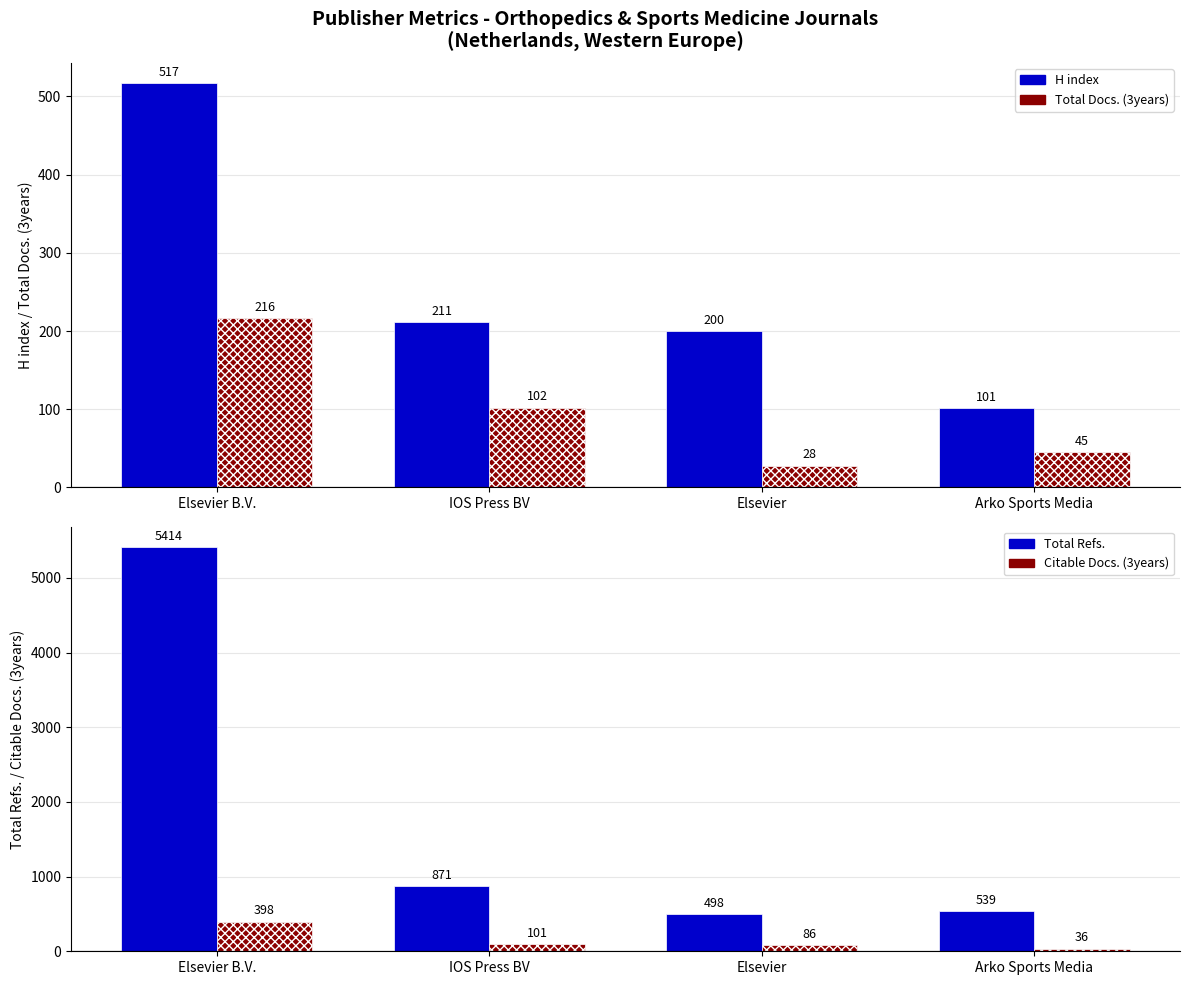

Is the value of Total Docs. (3years) at IOS Press BV greater than the value of Total Refs. at Elsevier B.V.?

No